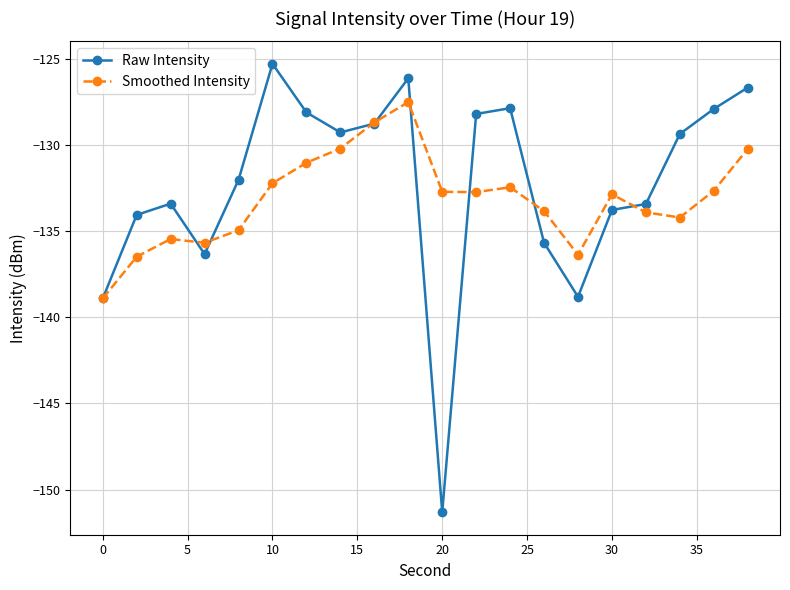

What is the value of the Raw Intensity point at the 13th from the left?

-127.9